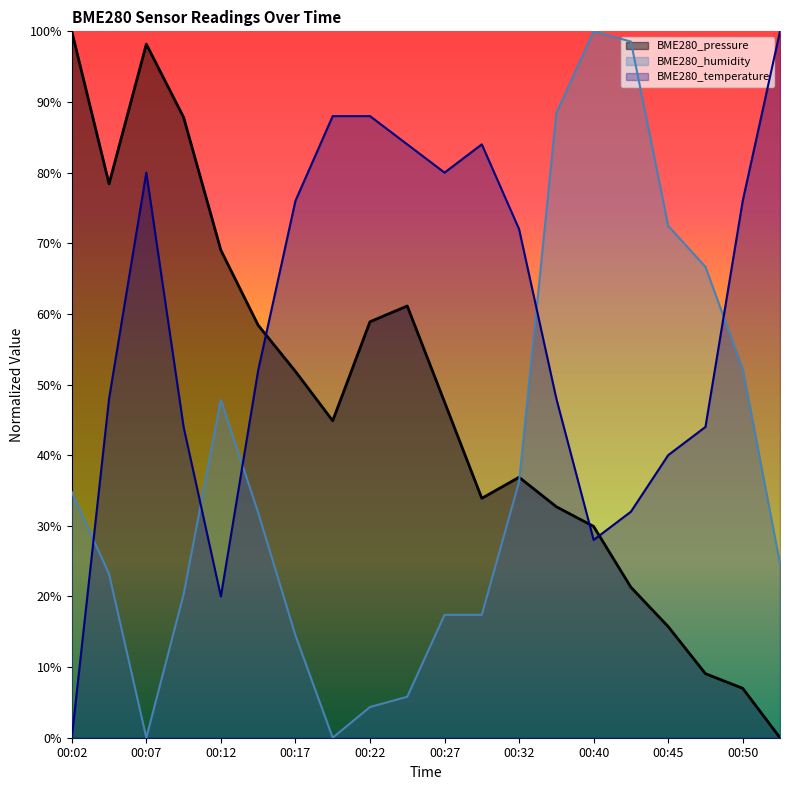

Reading left to right, extract all data points from this chart.

BME280_pressure: 00:02=100.0	00:04=78.4	00:07=98.2	00:09=87.8	00:12=69.0	00:14=58.4	00:17=51.9	00:19=44.9	00:22=58.9	00:24=61.1	00:27=47.5	00:30=33.9	00:32=36.9	00:37=32.7	00:40=29.9	00:42=21.3	00:45=15.7	00:47=9.1	00:50=7.0	00:52=0.0
BME280_humidity: 00:02=34.8	00:04=23.2	00:07=0.0	00:09=20.3	00:12=47.8	00:14=31.9	00:17=14.5	00:19=0.0	00:22=4.3	00:24=5.8	00:27=17.4	00:30=17.4	00:32=36.2	00:37=88.4	00:40=100.0	00:42=98.6	00:45=72.5	00:47=66.7	00:50=52.2	00:52=24.6
BME280_temperature: 00:02=0.0	00:04=48.0	00:07=80.0	00:09=44.0	00:12=20.0	00:14=52.0	00:17=76.0	00:19=88.0	00:22=88.0	00:24=84.0	00:27=80.0	00:30=84.0	00:32=72.0	00:37=48.0	00:40=28.0	00:42=32.0	00:45=40.0	00:47=44.0	00:50=76.0	00:52=100.0